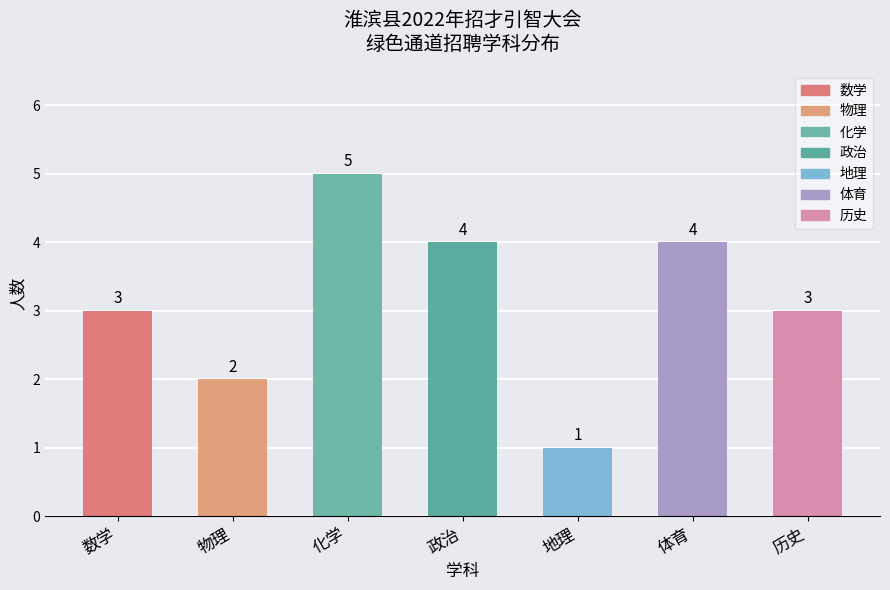

What is the sum of the values at 政治 and 体育?

8